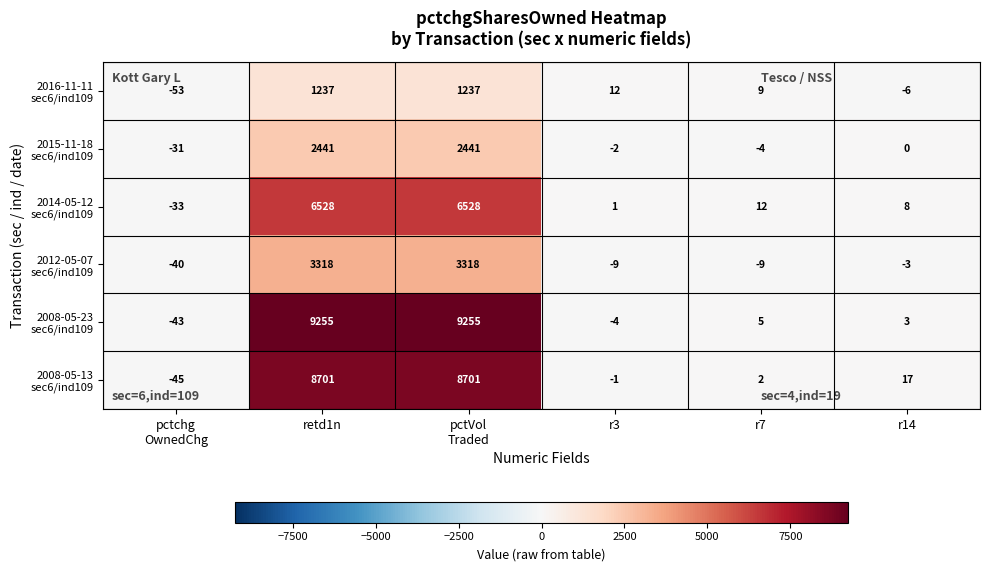

What is the difference between the highest and lowest values at r7?

21